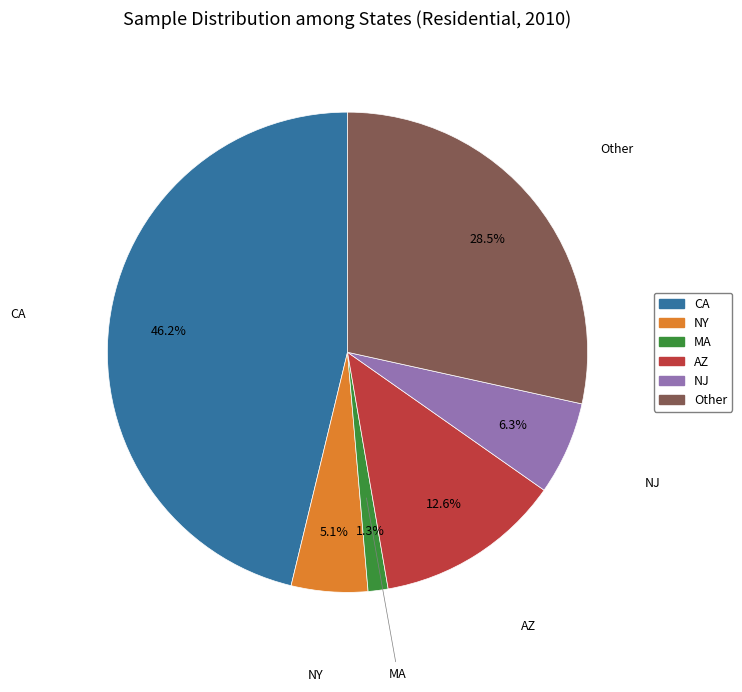

Rank the categories by value from lowest to highest.

MA, NY, NJ, AZ, Other, CA